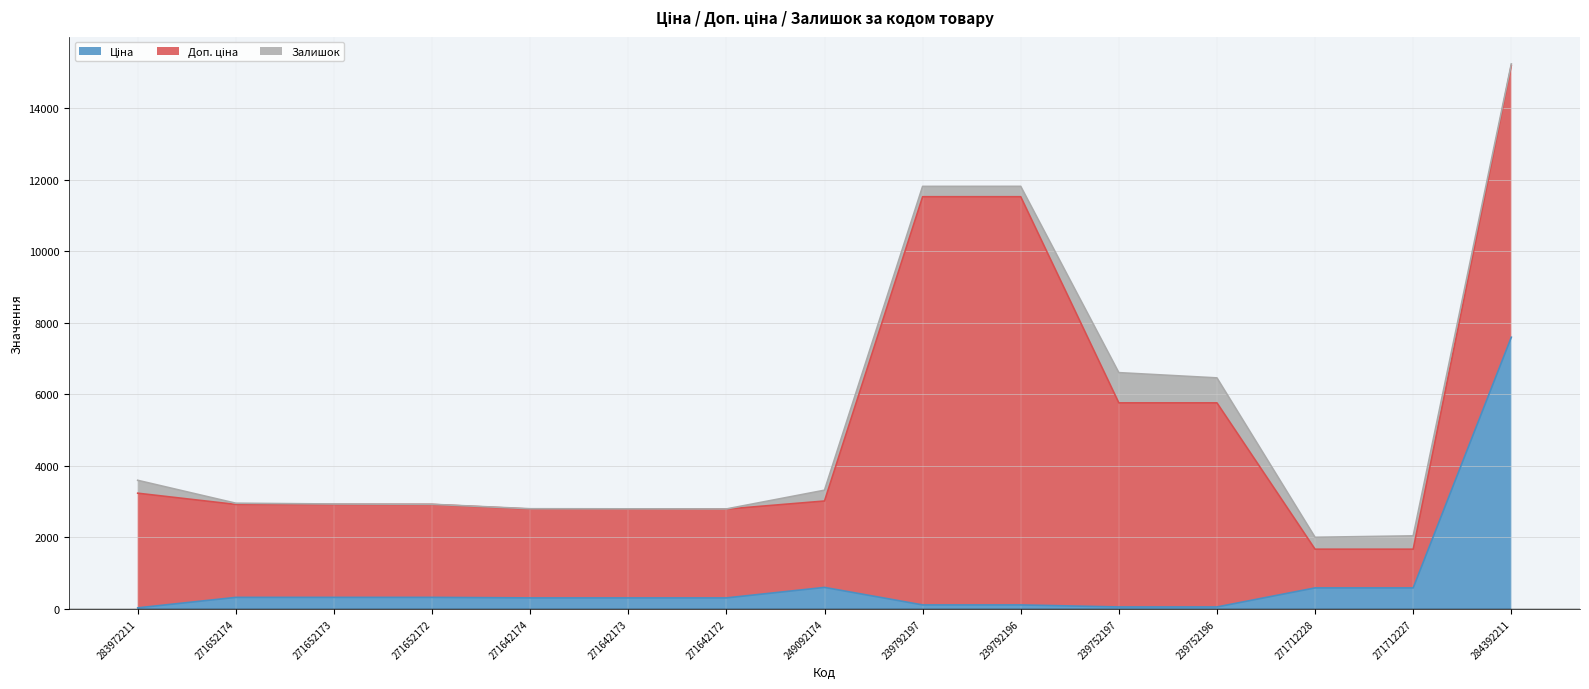

At which category does the chart reach its peak across all series?

239792197